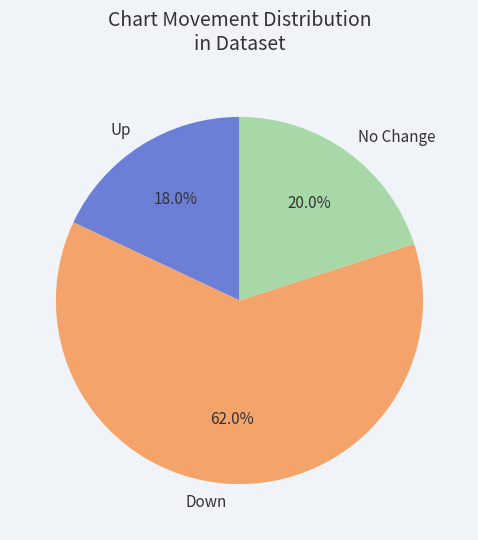

Between No Change and Down, which is larger?

Down